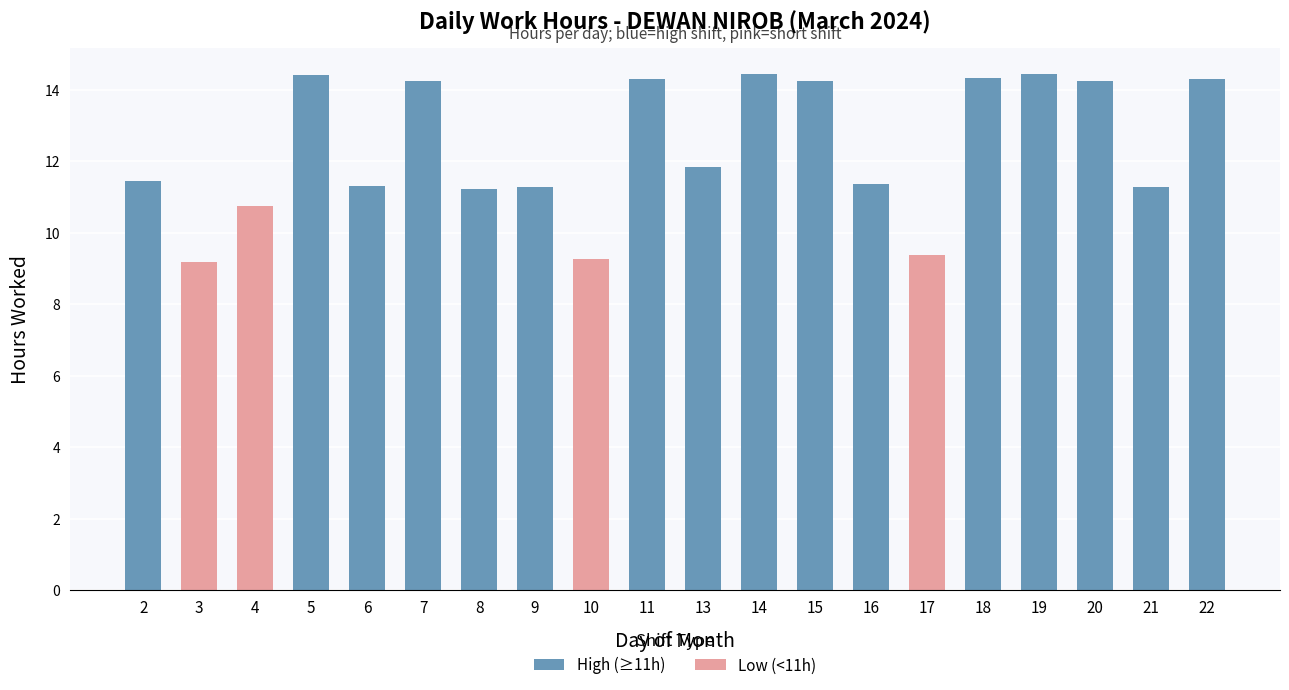

How many values exceed 11?

16